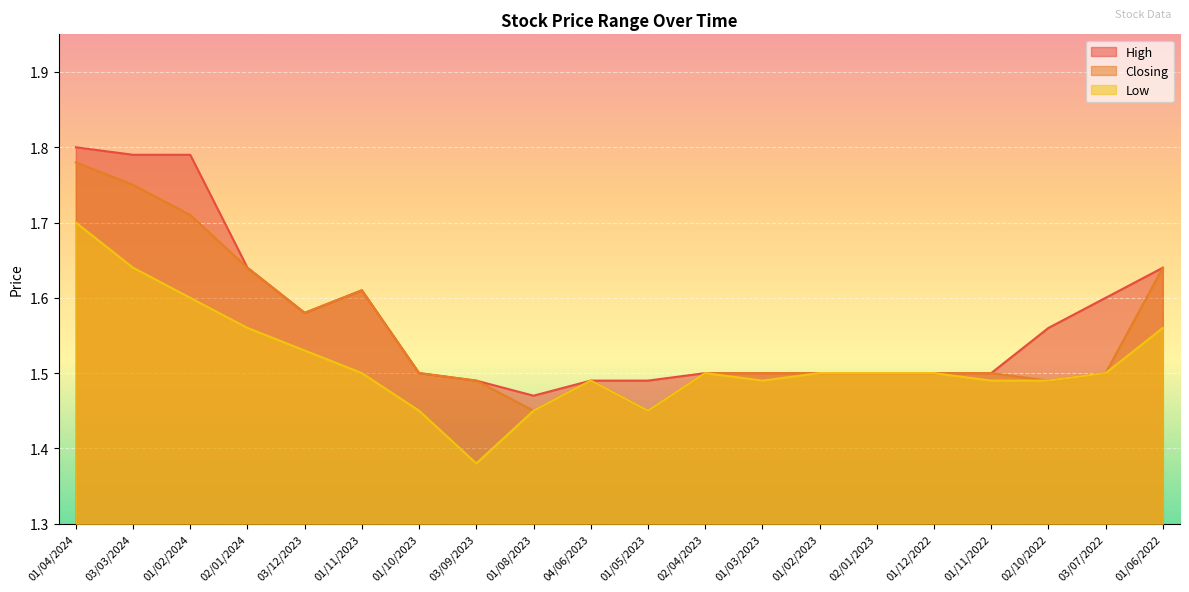

At which label is Closing closest to 1?

01/08/2023